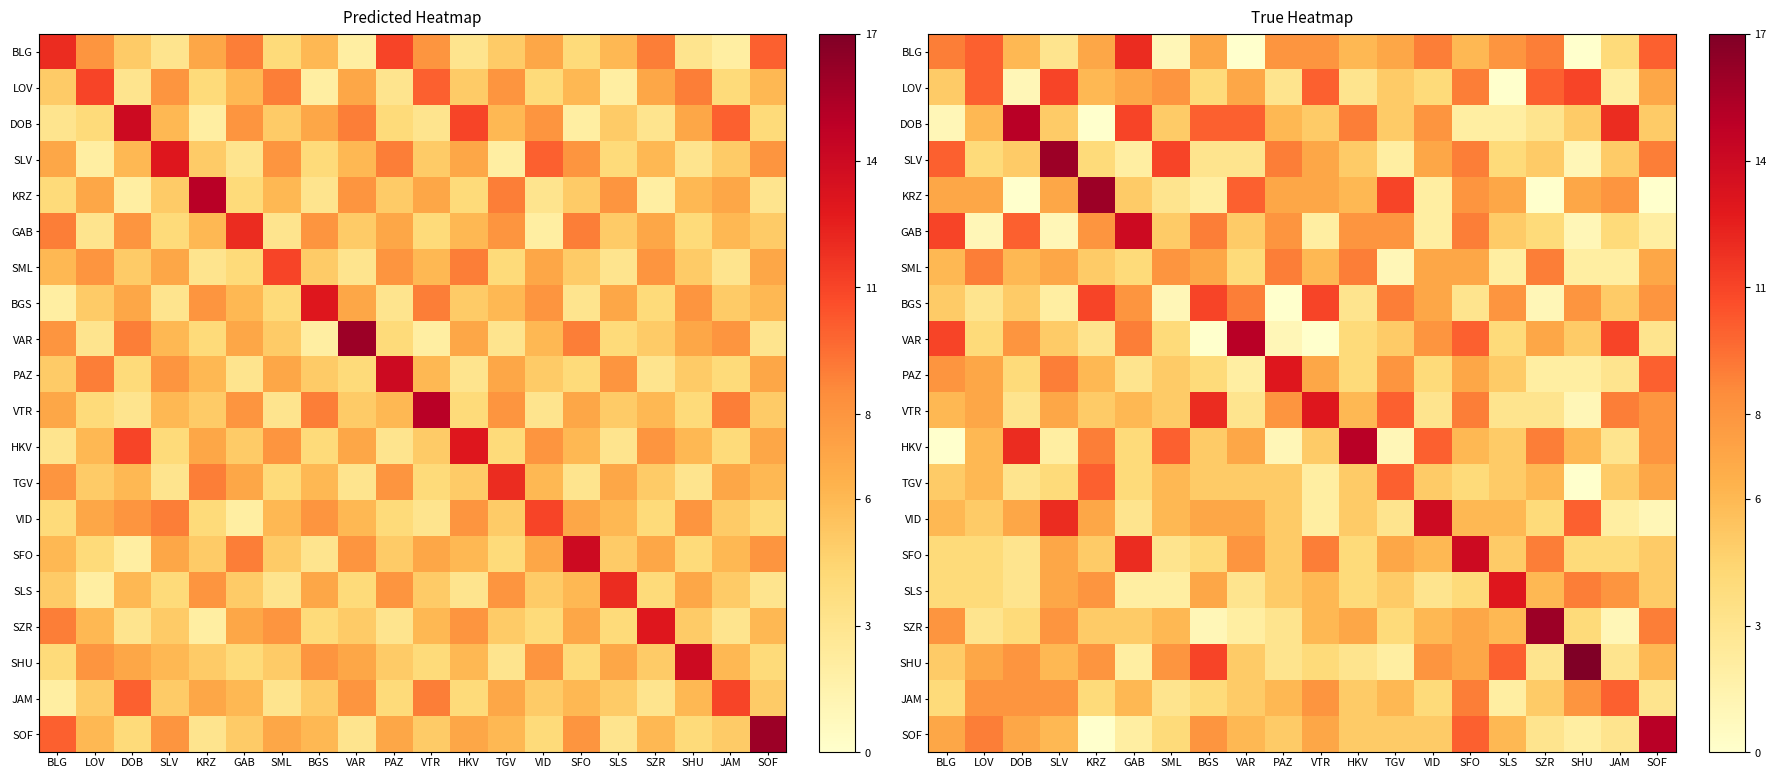

The value of SLS at KRZ is 2. True or false?

False